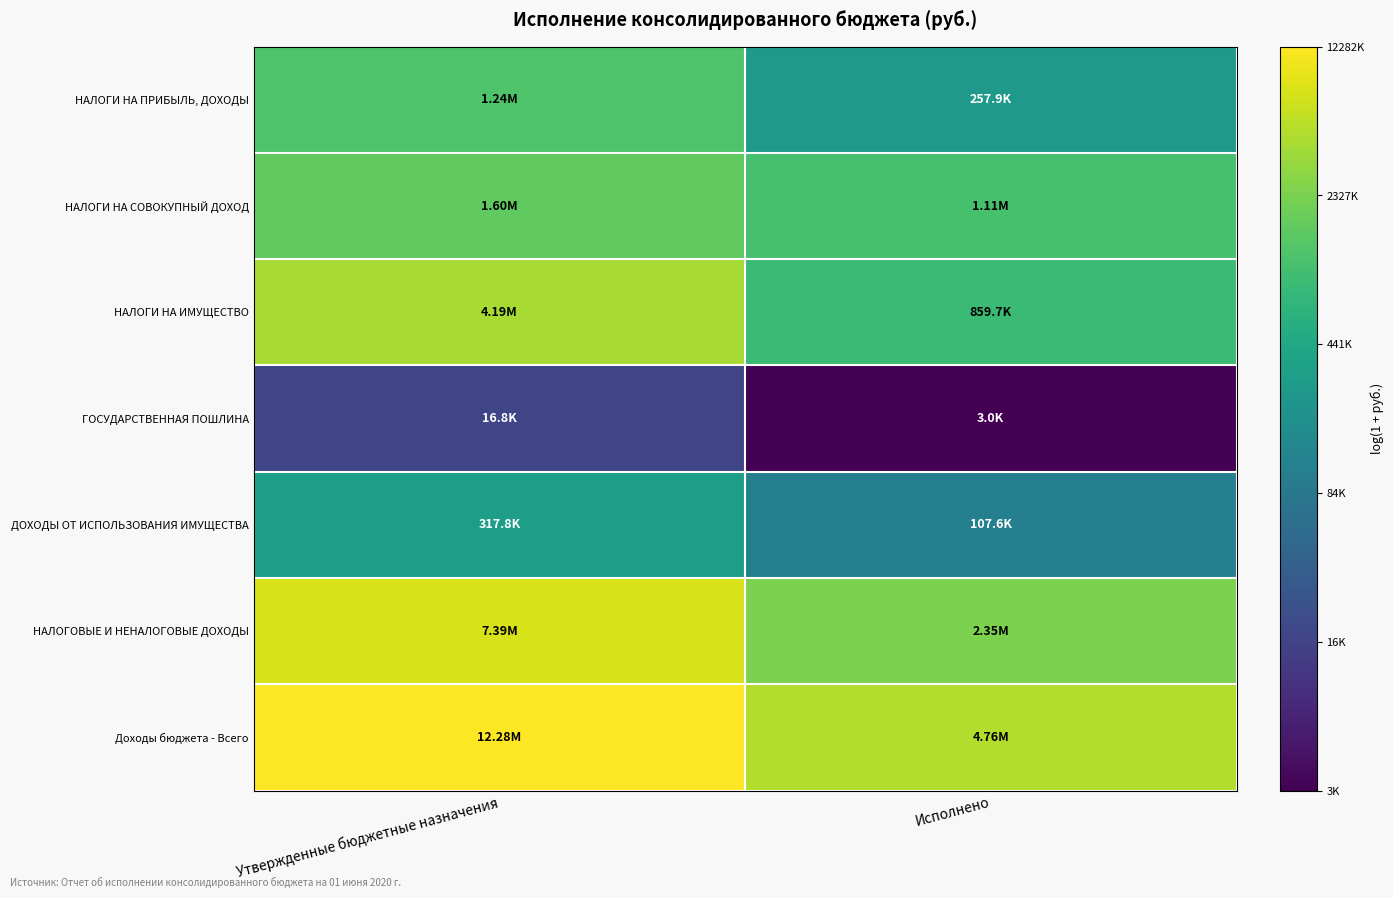

Which series has the largest total across all categories?

Доходы бюджета - Всего